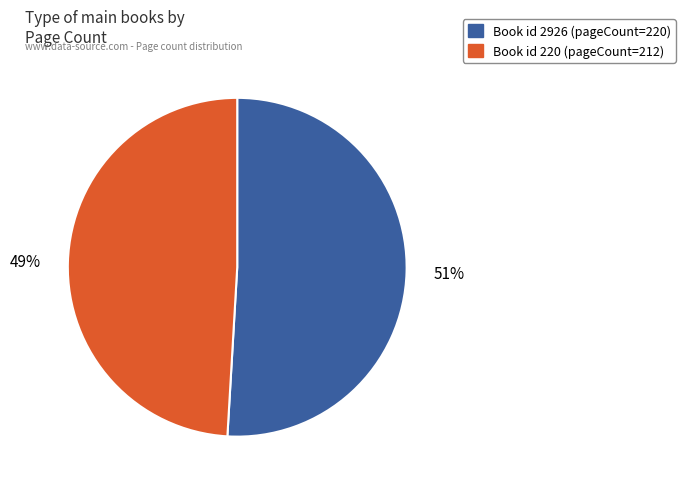

To the nearest percent, what is the difference between the largest and smallest slice percentages?

2%